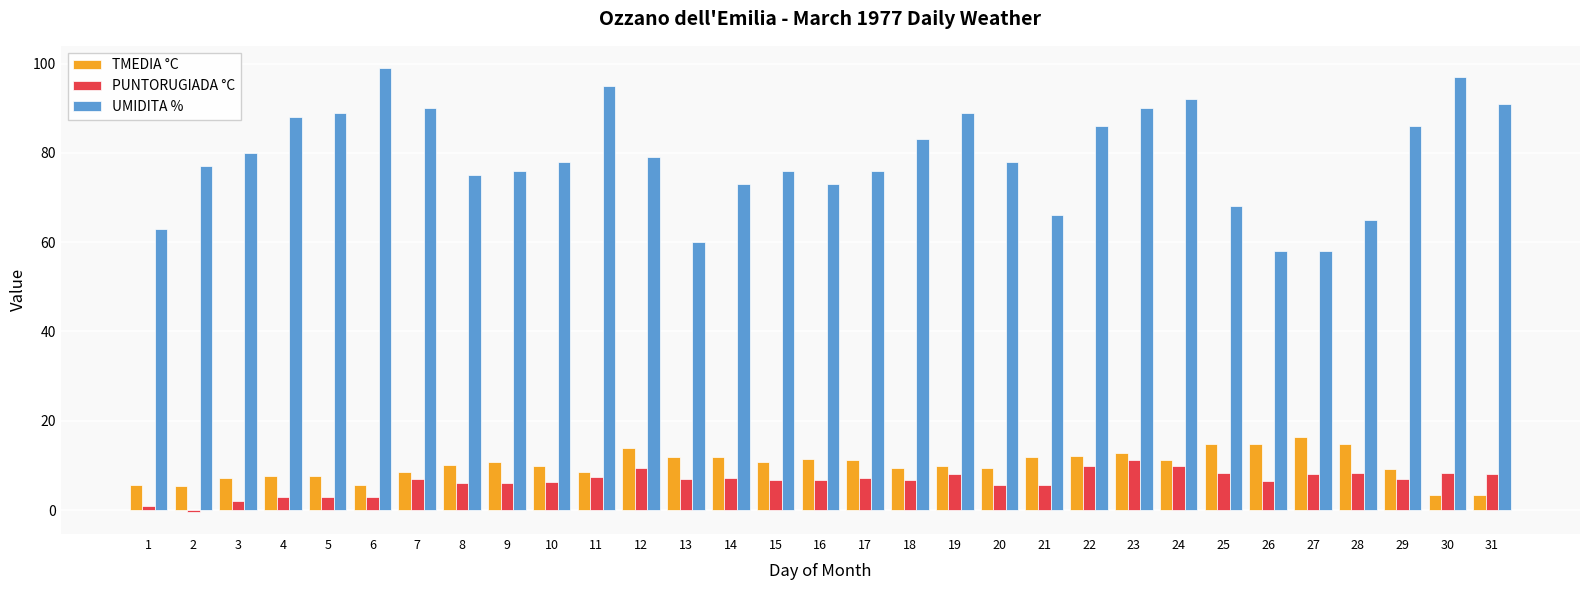

How many bars are there in each group?

3